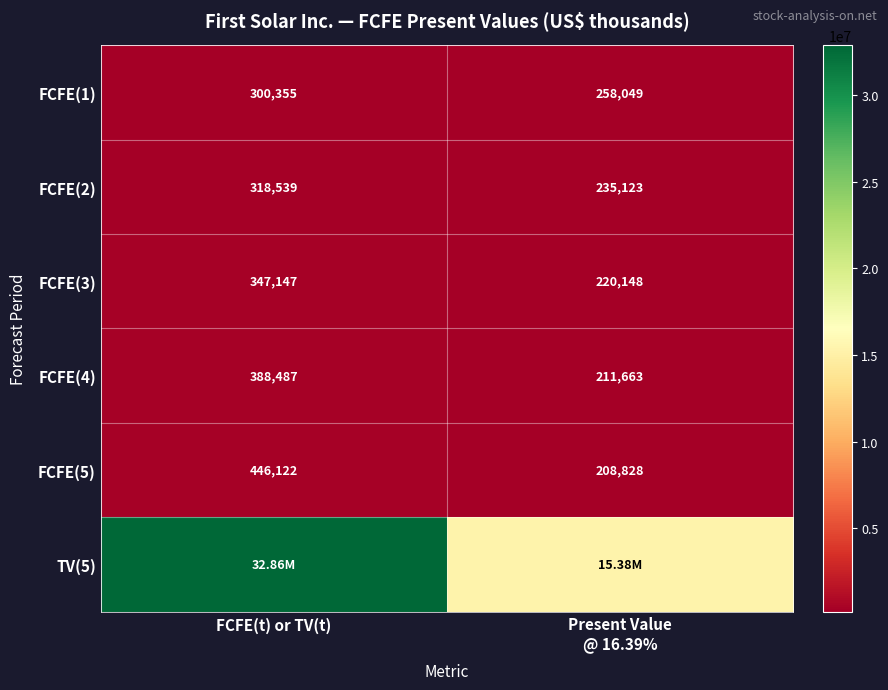

What is the lowest value of the FCFE(5) series?

208828